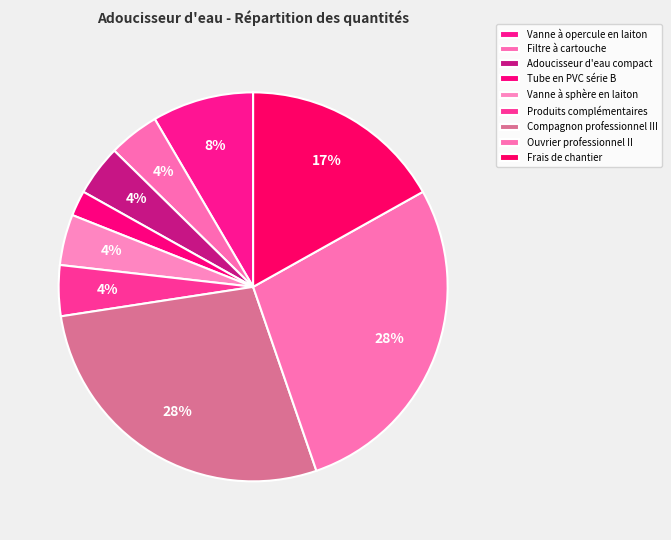

How many segments does this pie chart have?

9